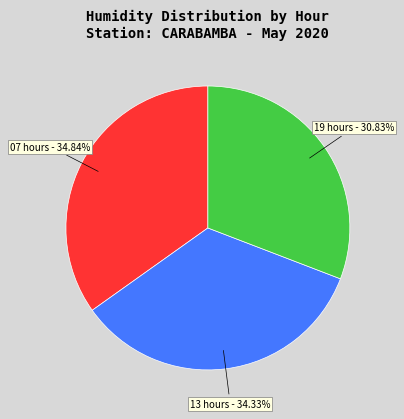

To the nearest percent, what portion does 13 represent?

34%